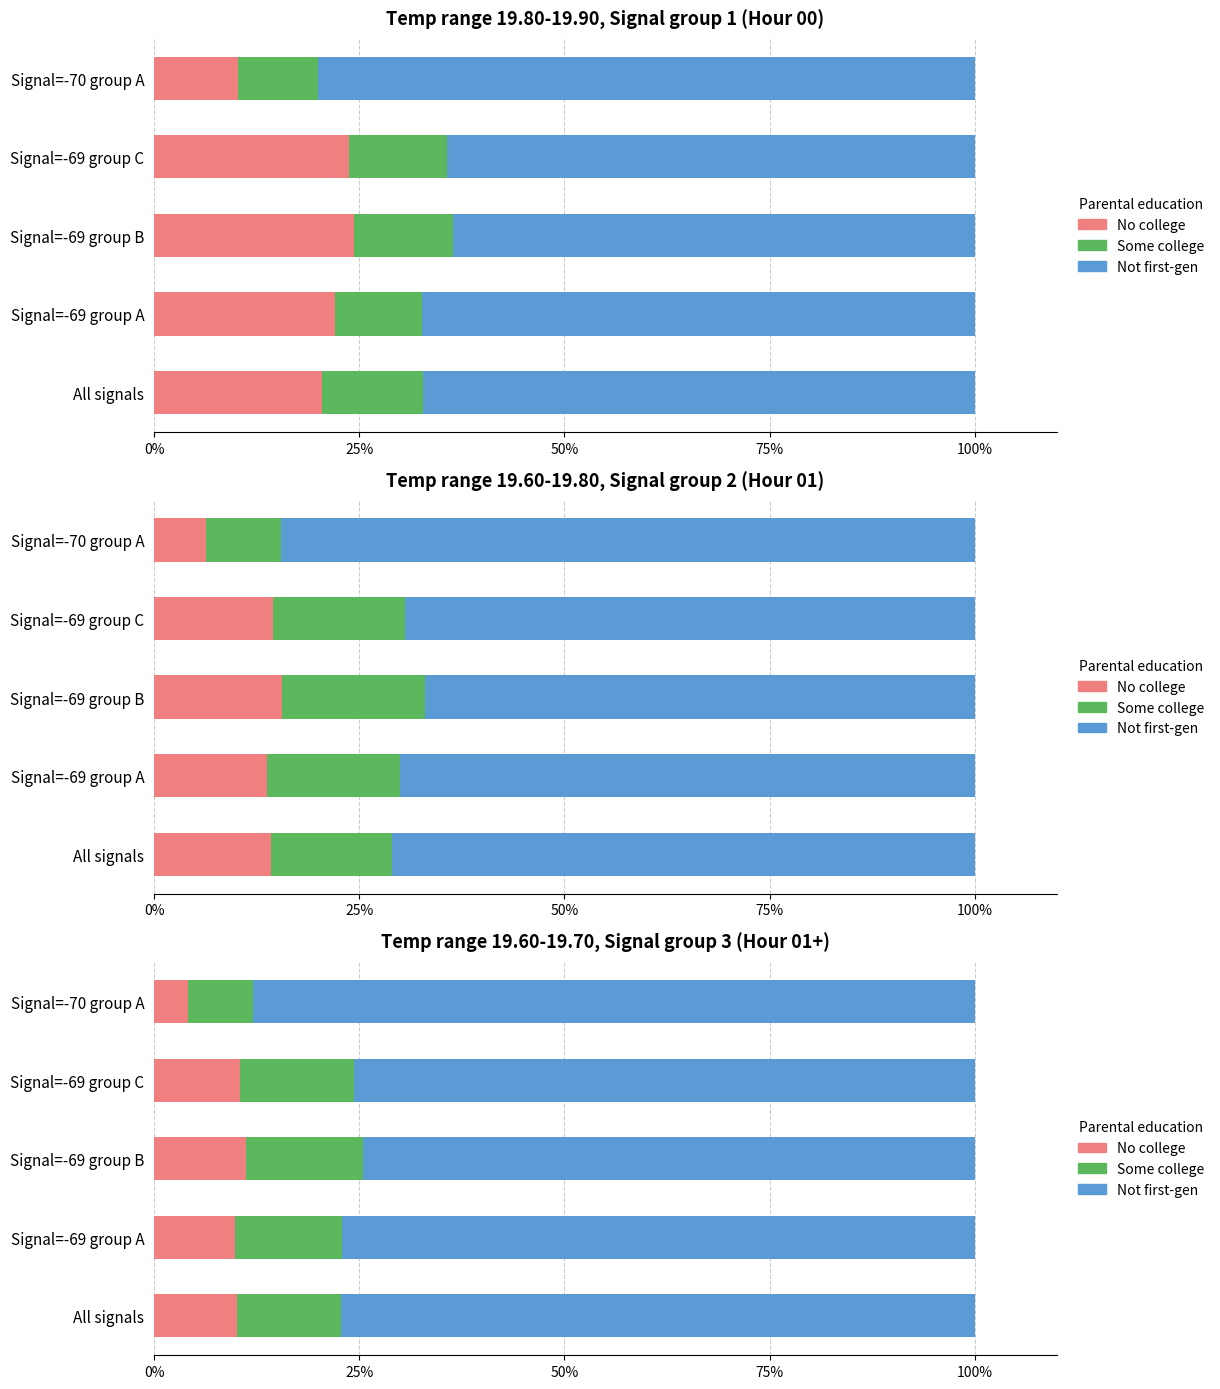

The Not first-gen series shows 77.1 at Signal=-69 group A. True or false?

True